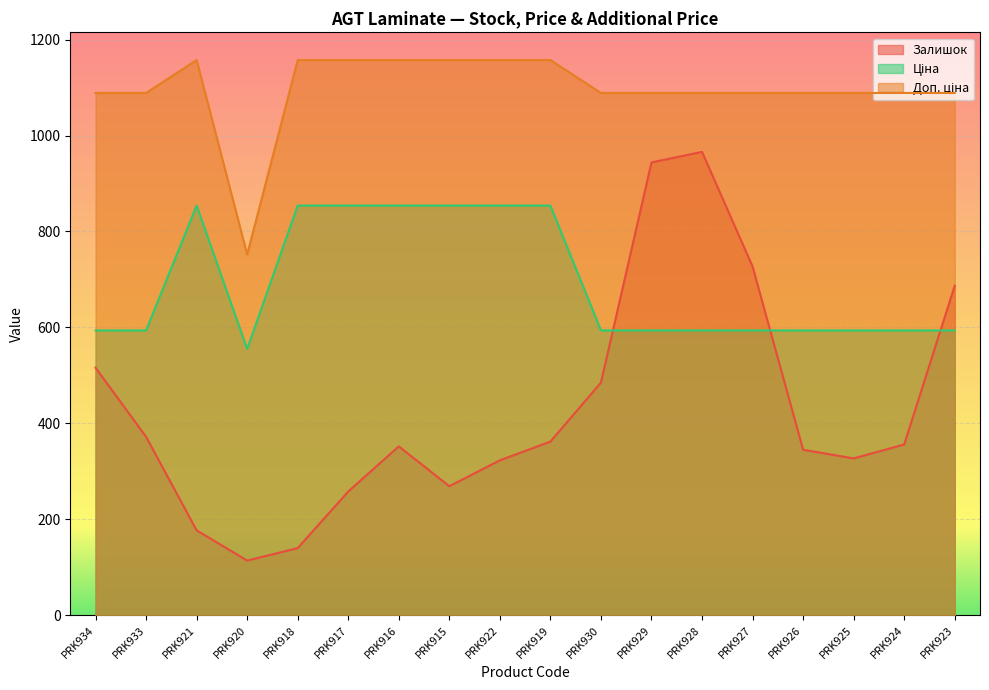

How many data points in Ціна are less than 593?

1